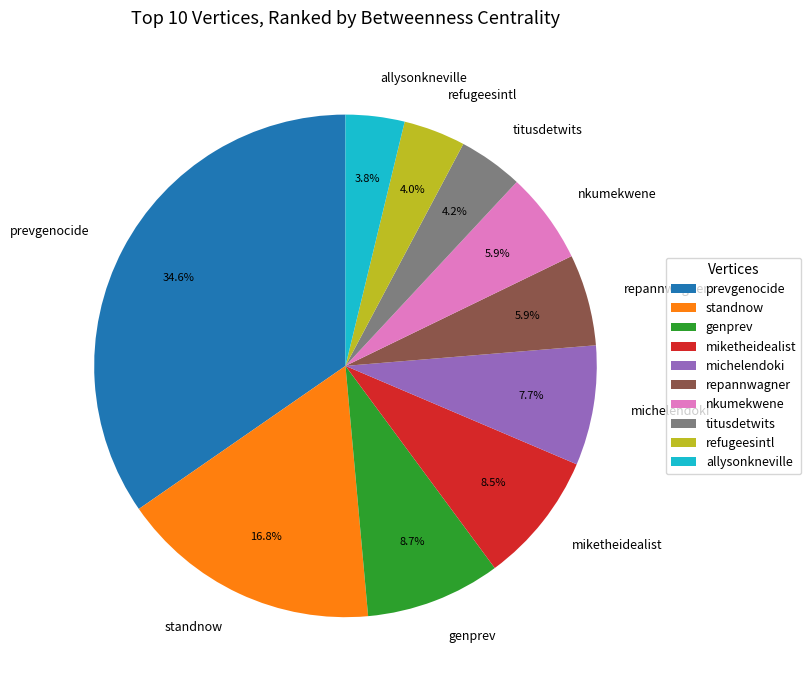

Between prevgenocide and genprev, which is larger?

prevgenocide